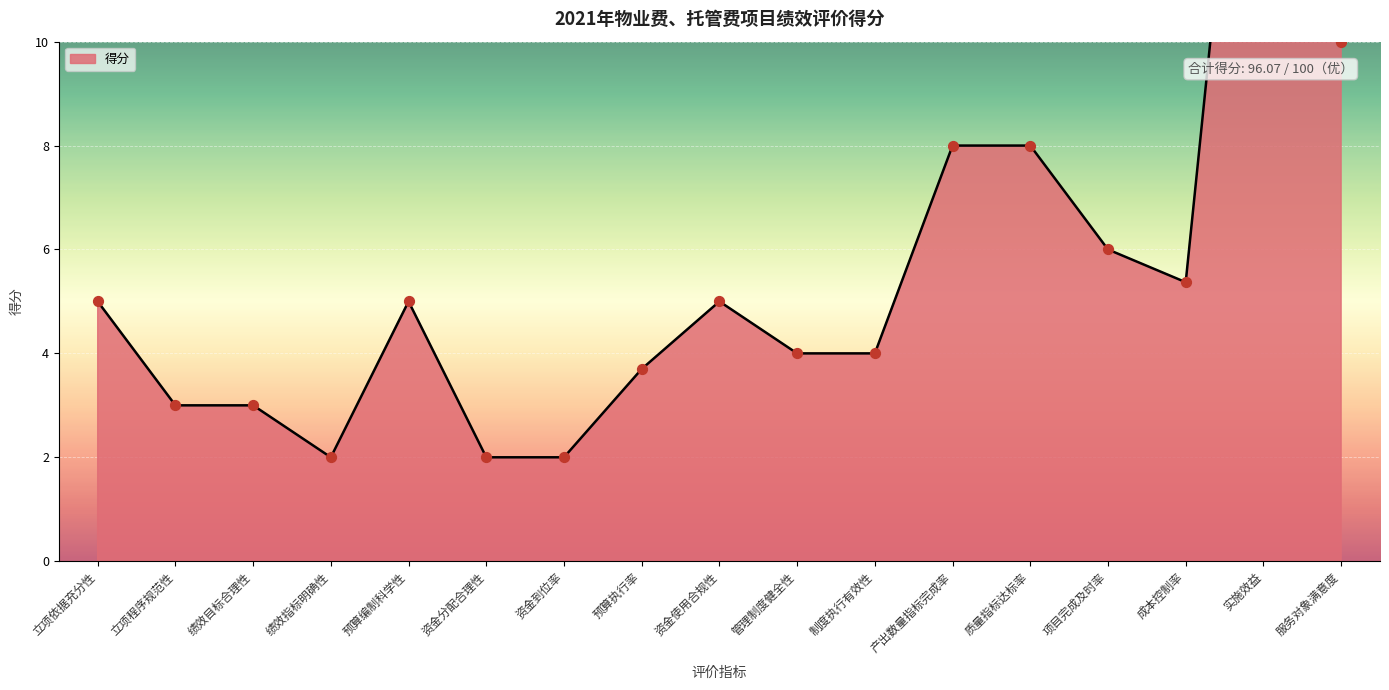

What is the change in value from 立项依据充分性 to 产出数量指标完成率?

+3.0